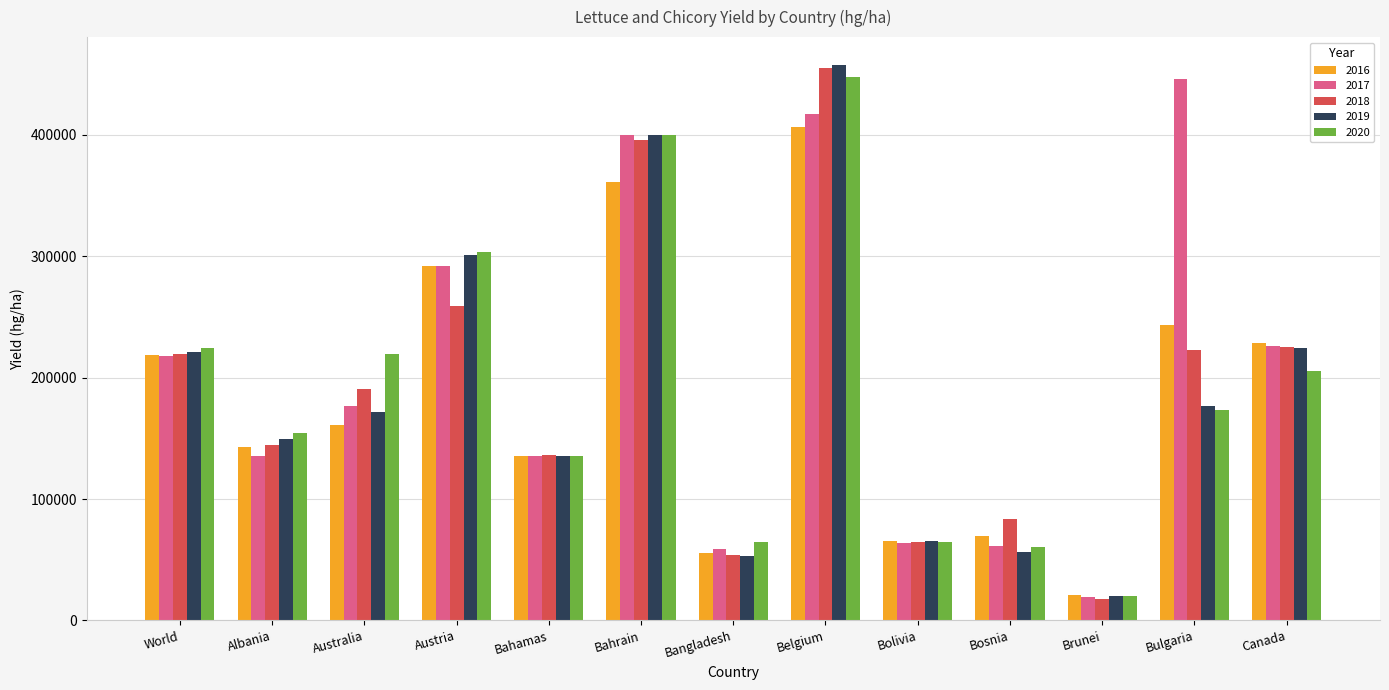

What is the maximum value shown in the chart?

457682